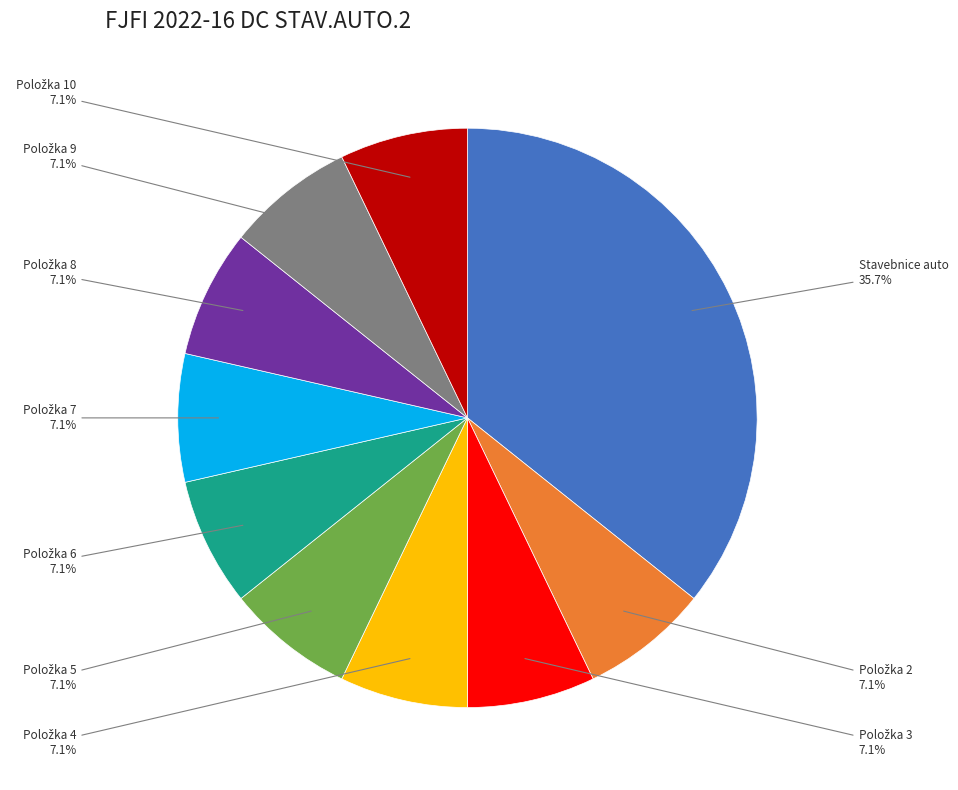

Count the number of slices in the pie.

10